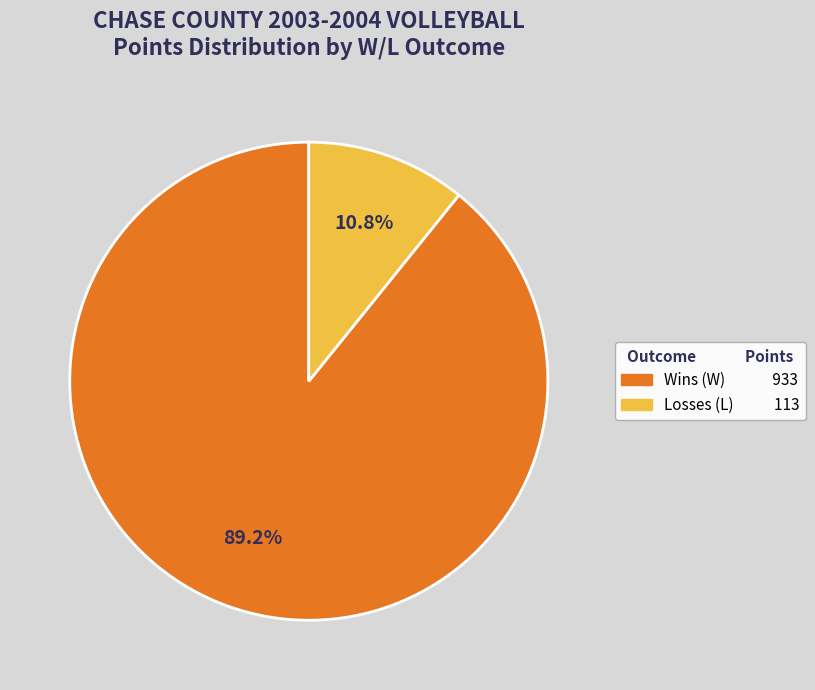

Does any single category account for the majority?

Yes